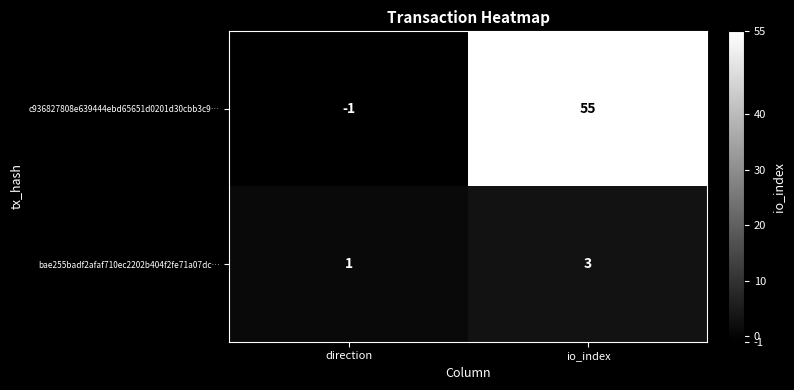

What is the difference between the highest and lowest values at io_index?

52